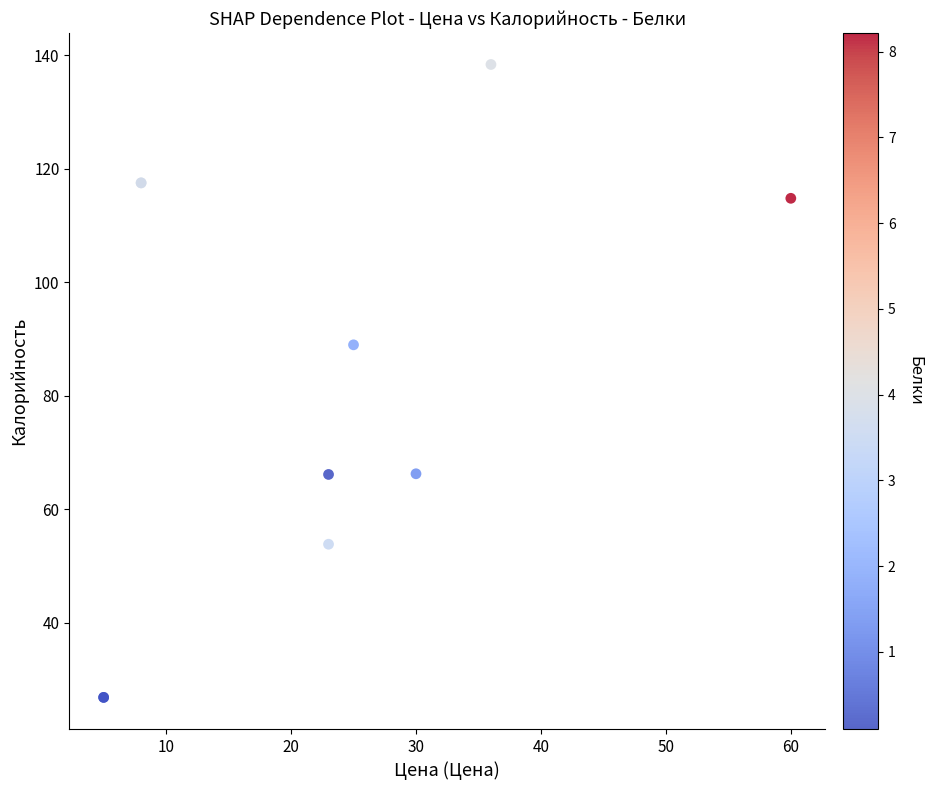

What Y value in the scatter plot is closest to 82?

89.0